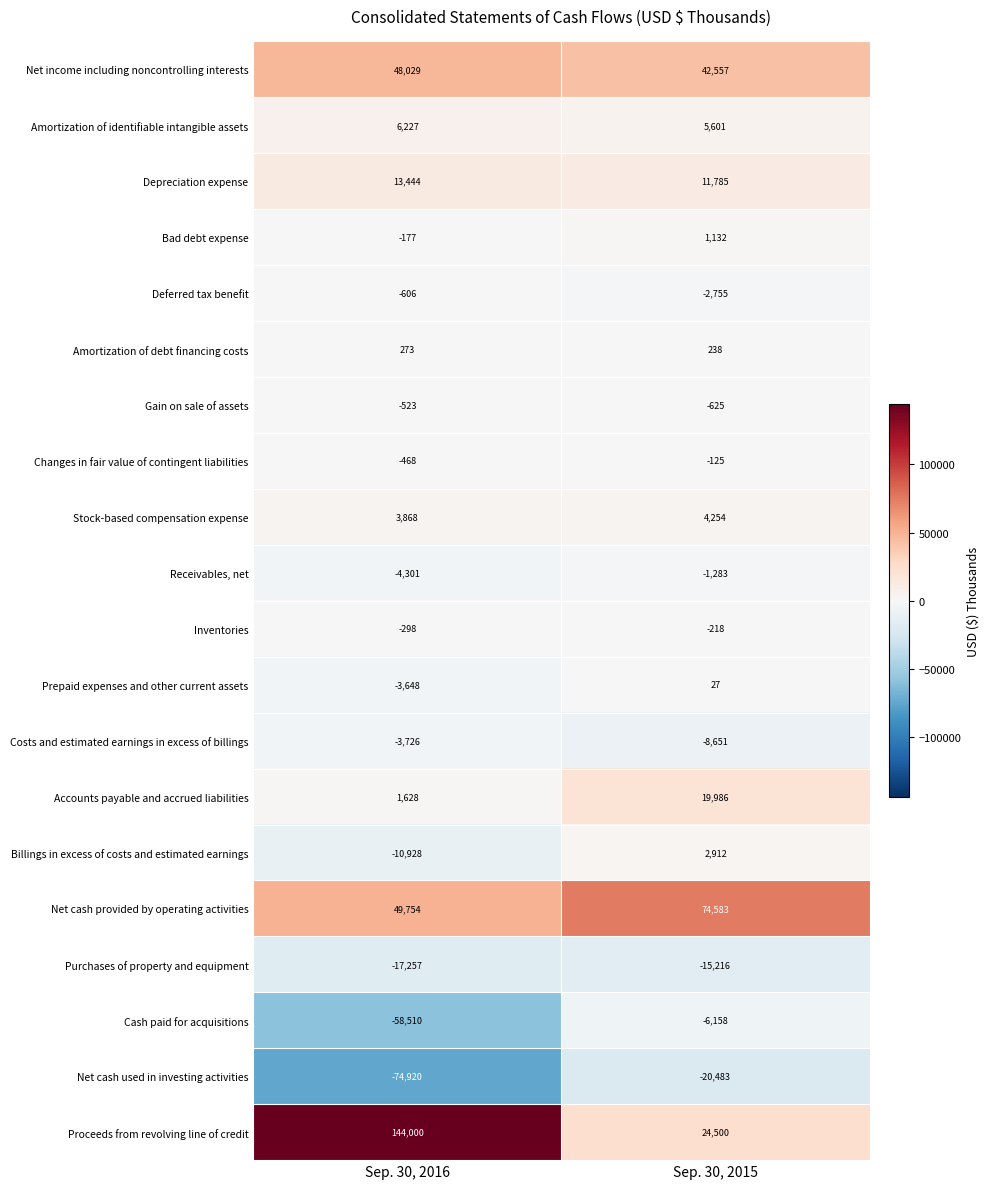

Which category has the lowest value in the Gain on sale of assets series?

Sep. 30, 2015